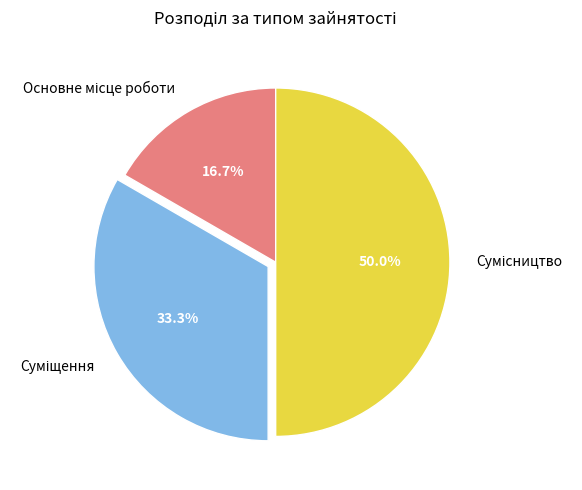

How many segments does this pie chart have?

3